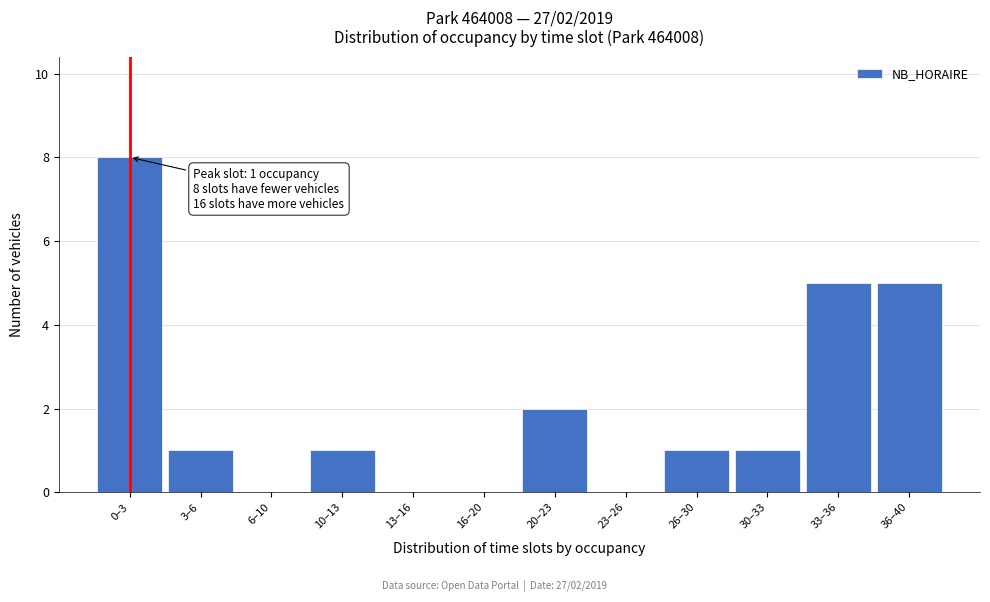

Reading right to left, what are all the values shown in this chart?

36–40=5	33–36=5	30–33=1	26–30=1	23–26=0	20–23=2	16–20=0	13–16=0	10–13=1	6–10=0	3–6=1	0–3=8